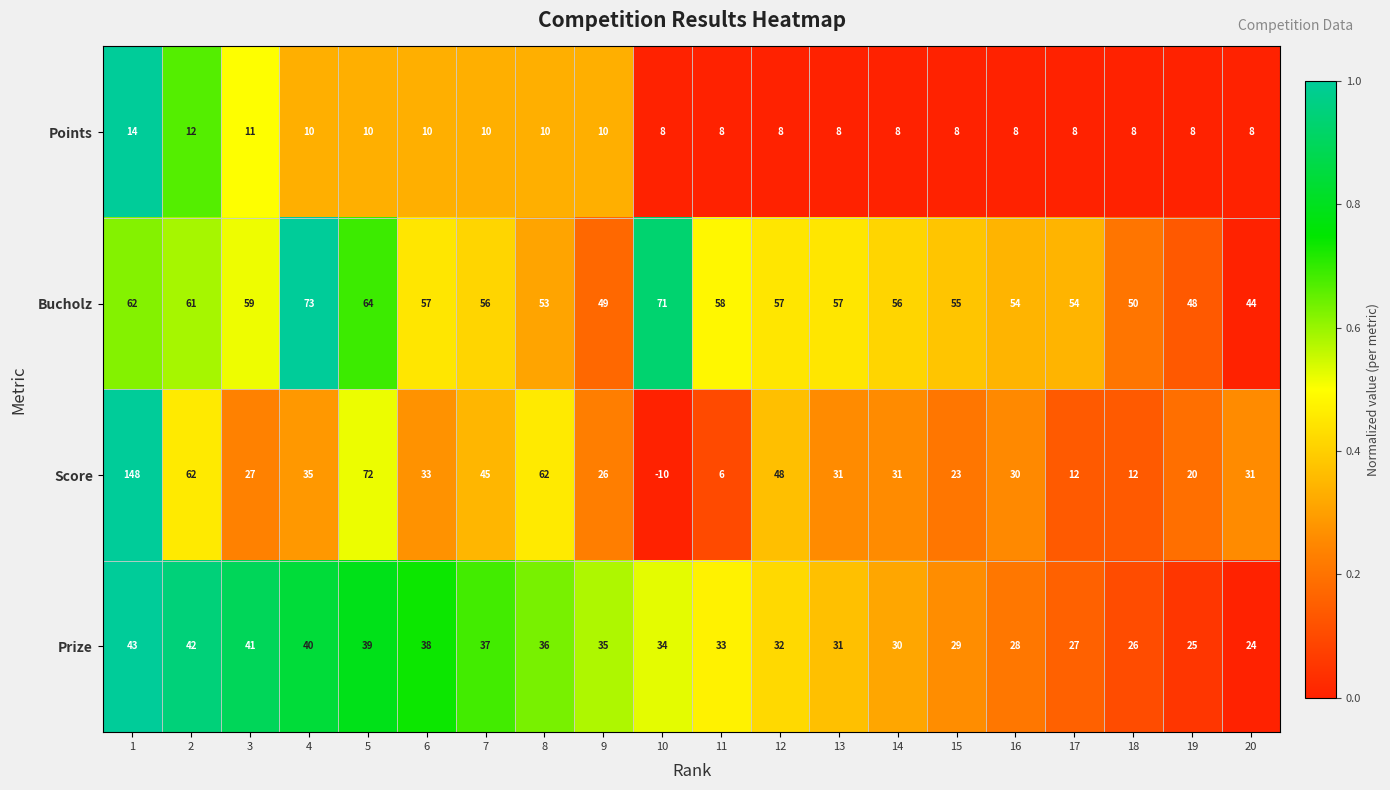

Which series has the largest total across all categories?

Bucholz